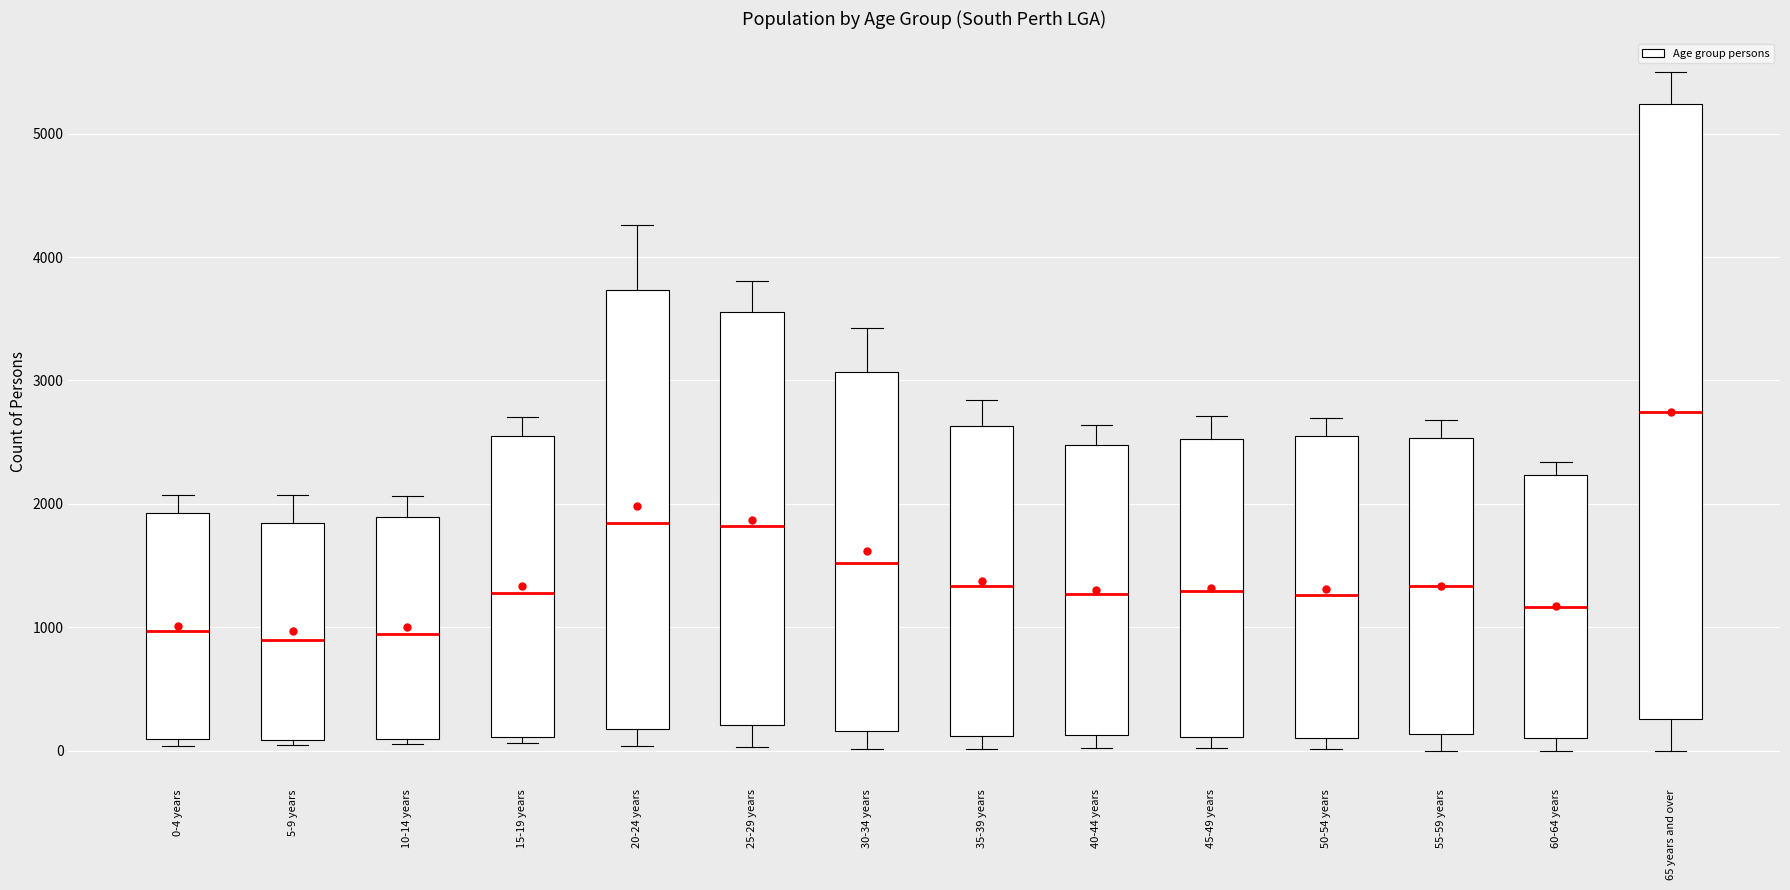

Reading left to right, read every box against the y-axis: the position of its median line, the range the box covers, and the ends of its whiskers. The values are not printed on the chart, so give them approximately, as read against the axis.

0-4 years: median 1000, box 100 to 1900, whiskers 0 to 2100
5-9 years: median 900, box 100 to 1800, whiskers 0 to 2100
10-14 years: median 900, box 100 to 1900, whiskers 100 (just below the box's lower edge) to 2100
15-19 years: median 1300, box 100 to 2500, whiskers 100 (just below the box's lower edge) to 2700
20-24 years: median 1800, box 200 to 3700, whiskers 0 to 4300
25-29 years: median 1800, box 200 to 3600, whiskers 0 to 3800
30-34 years: median 1500, box 200 to 3100, whiskers 0 to 3400
35-39 years: median 1300, box 100 to 2600, whiskers 0 to 2800
40-44 years: median 1300, box 100 to 2500, whiskers 0 to 2600
45-49 years: median 1300, box 100 to 2500, whiskers 0 to 2700
50-54 years: median 1300, box 100 to 2600, whiskers 0 to 2700
55-59 years: median 1300, box 100 to 2500, whiskers 0 to 2700
60-64 years: median 1200, box 100 to 2200, whiskers 0 to 2300
65 years and over: median 2700, box 300 to 5200, whiskers 0 to 5500